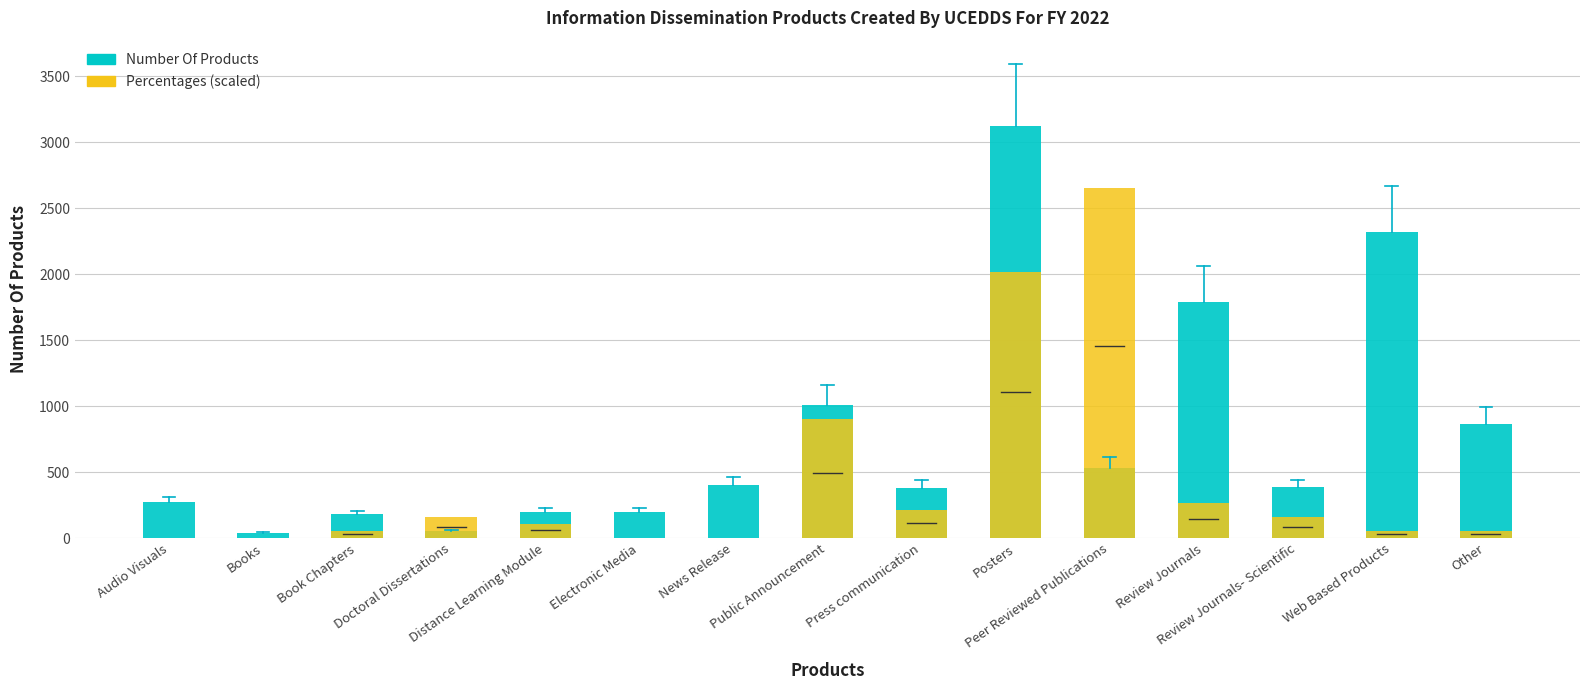

At which label does Number Of Products first exceed 386?

News Release